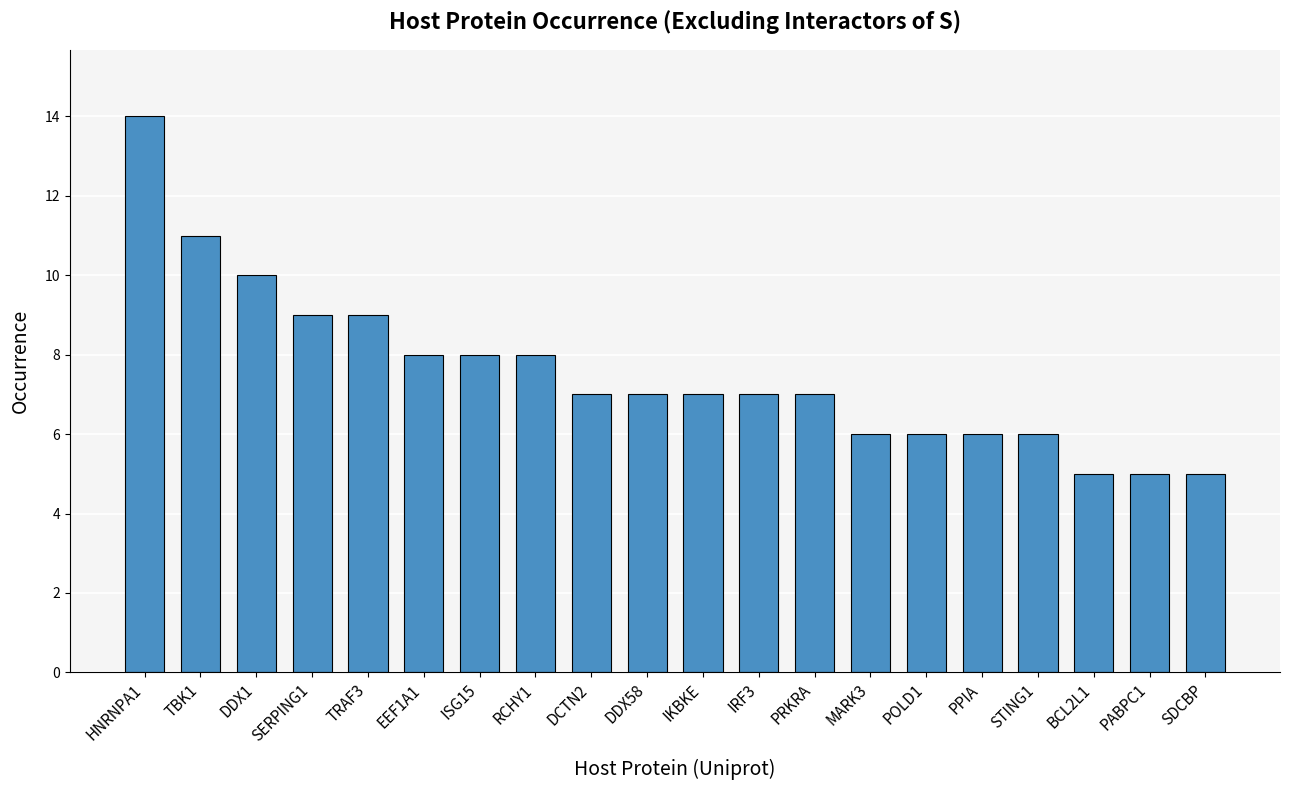

Where does the data first go above 7?

HNRNPA1